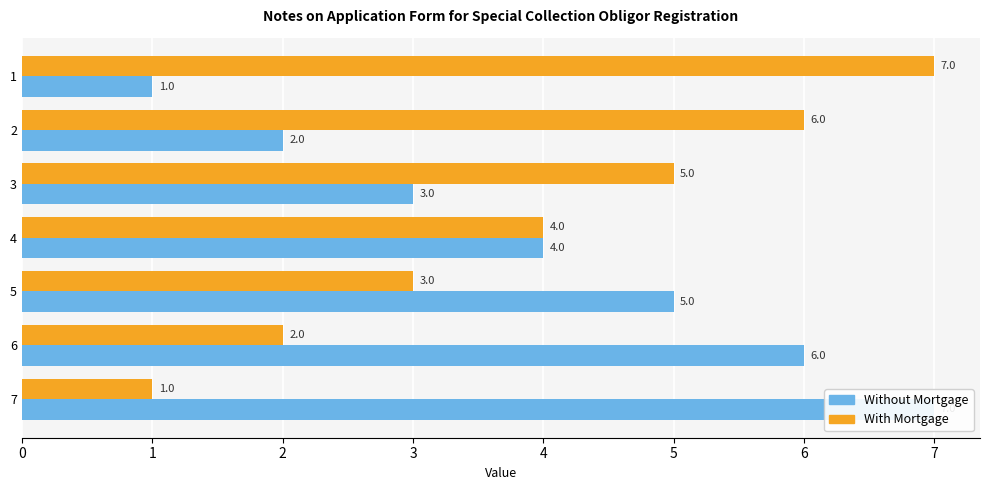

Rank the series at 2 from highest to lowest value.

With Mortgage, Without Mortgage